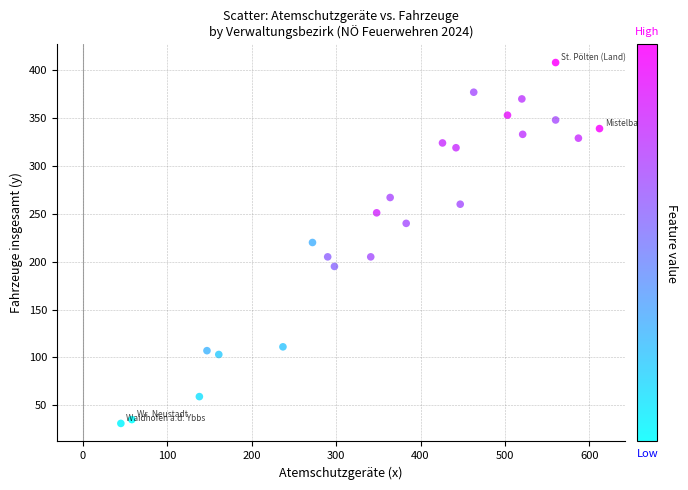

What is the range of X values (max minus min)?

567